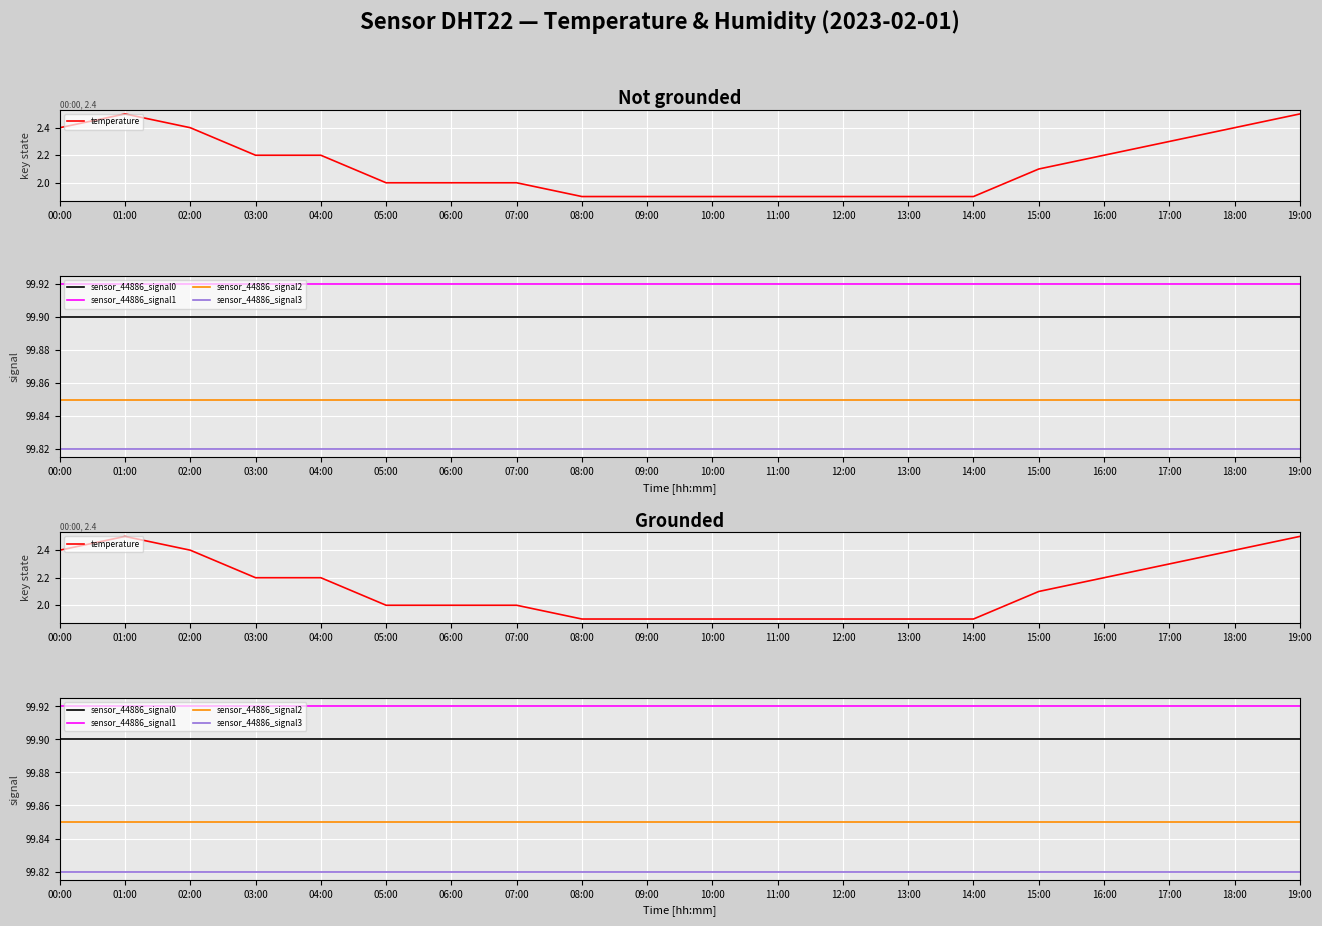

What is the value of the sensor_44886_signal3 point at the 7th from the left?

99.8